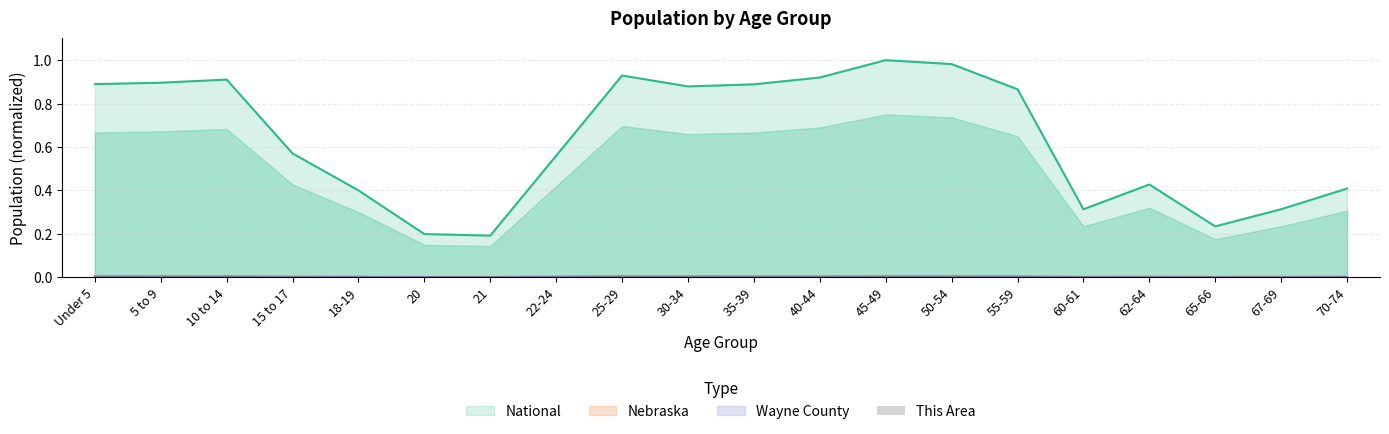

Does the chart contain stacked bars?

No